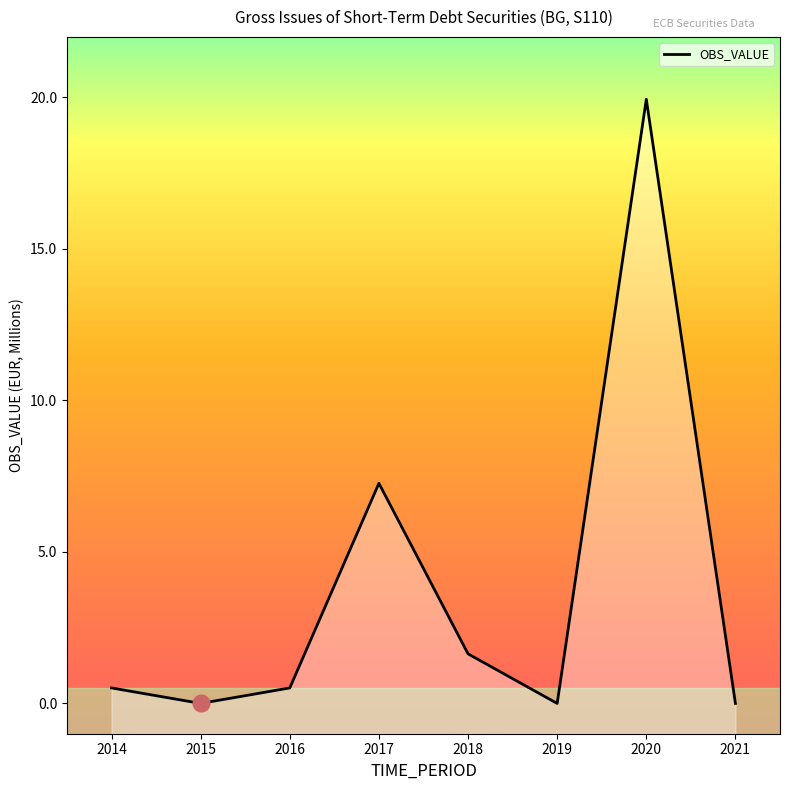

What is the sum of the values at 2016 and 2019?

0.5